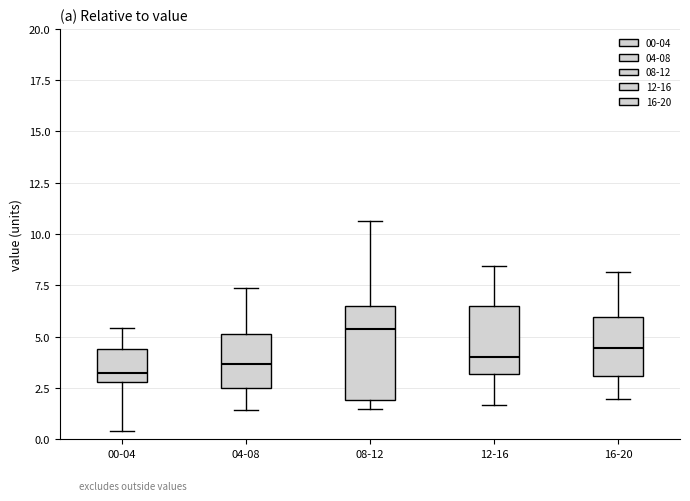

Which box is the tallest, from its lower edge to its upper edge?

08-12